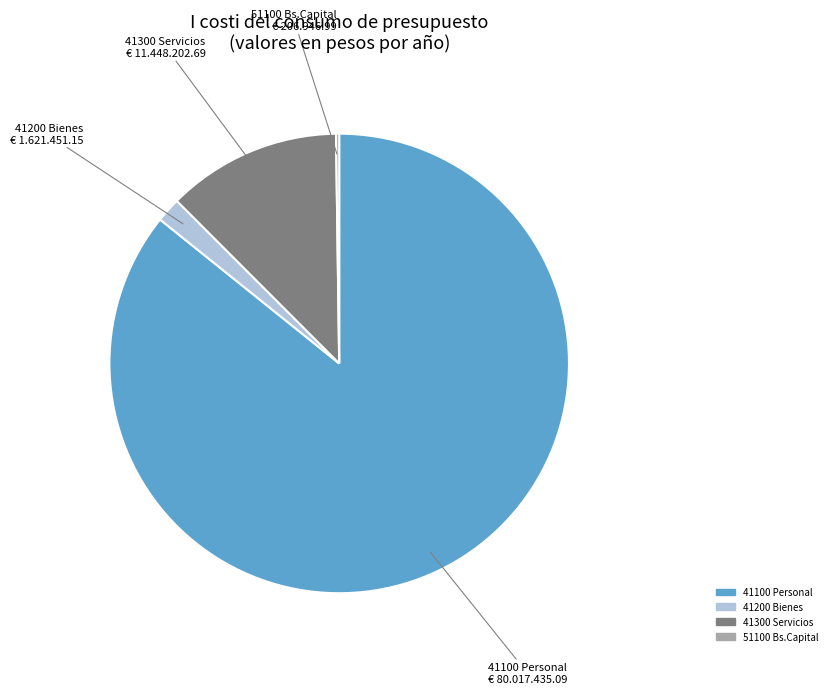

Is there any slice that represents more than half of the pie?

Yes